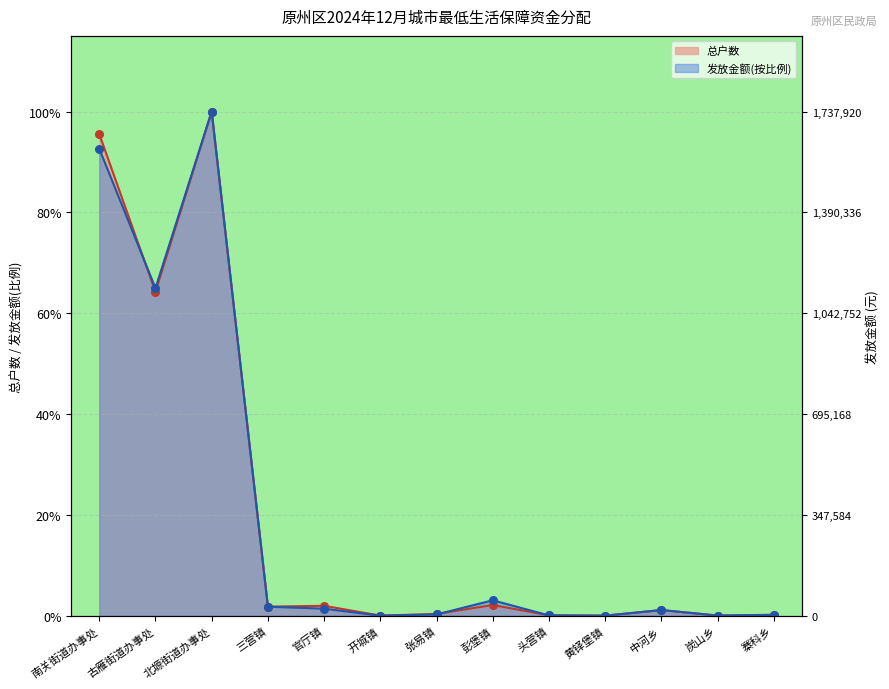

At which category is the sum across all series the highest?

北塬街道办事处